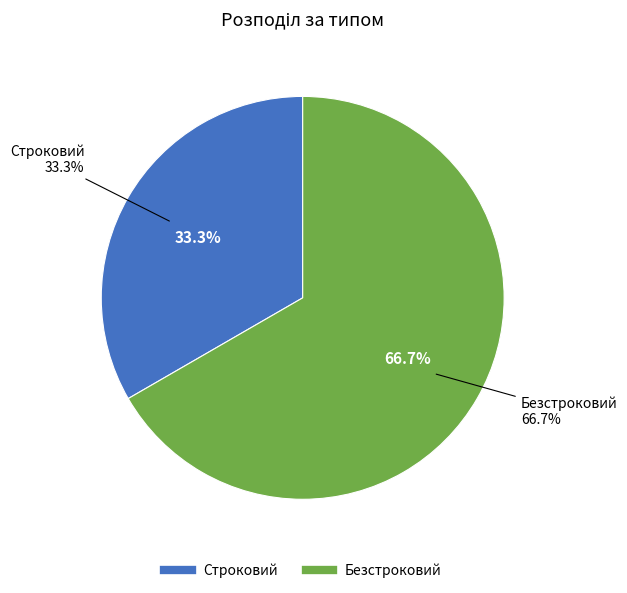

What is the change in value from Строковий to Безстроковий?

+1